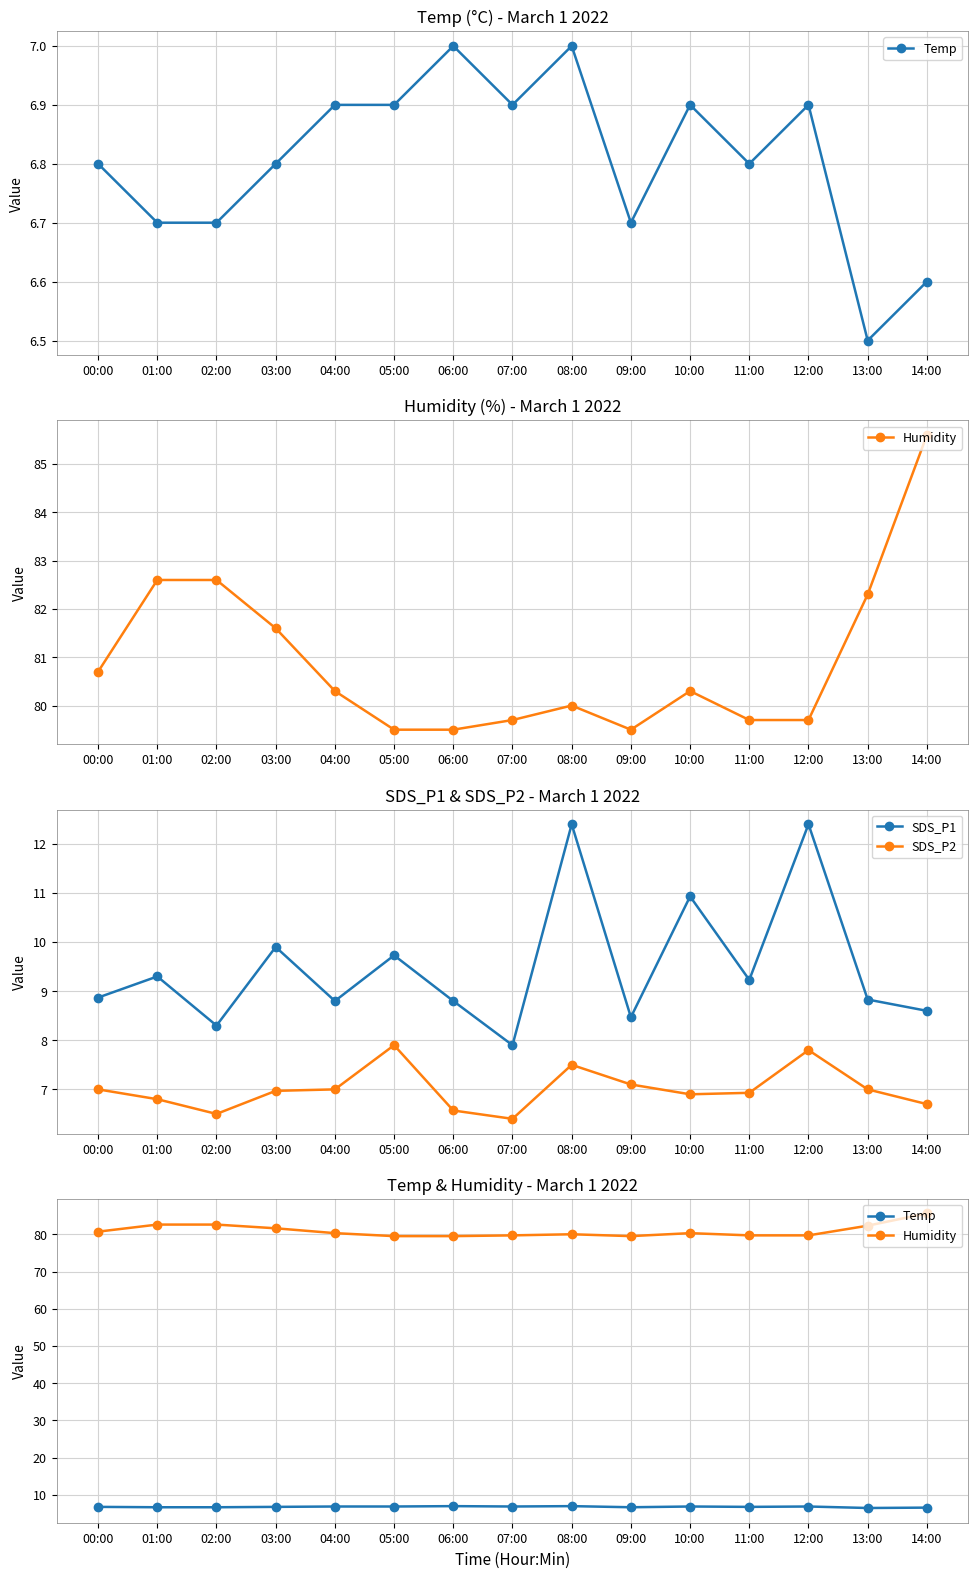

True or false: SDS_P1 and SDS_P2 intersect in this chart.

False